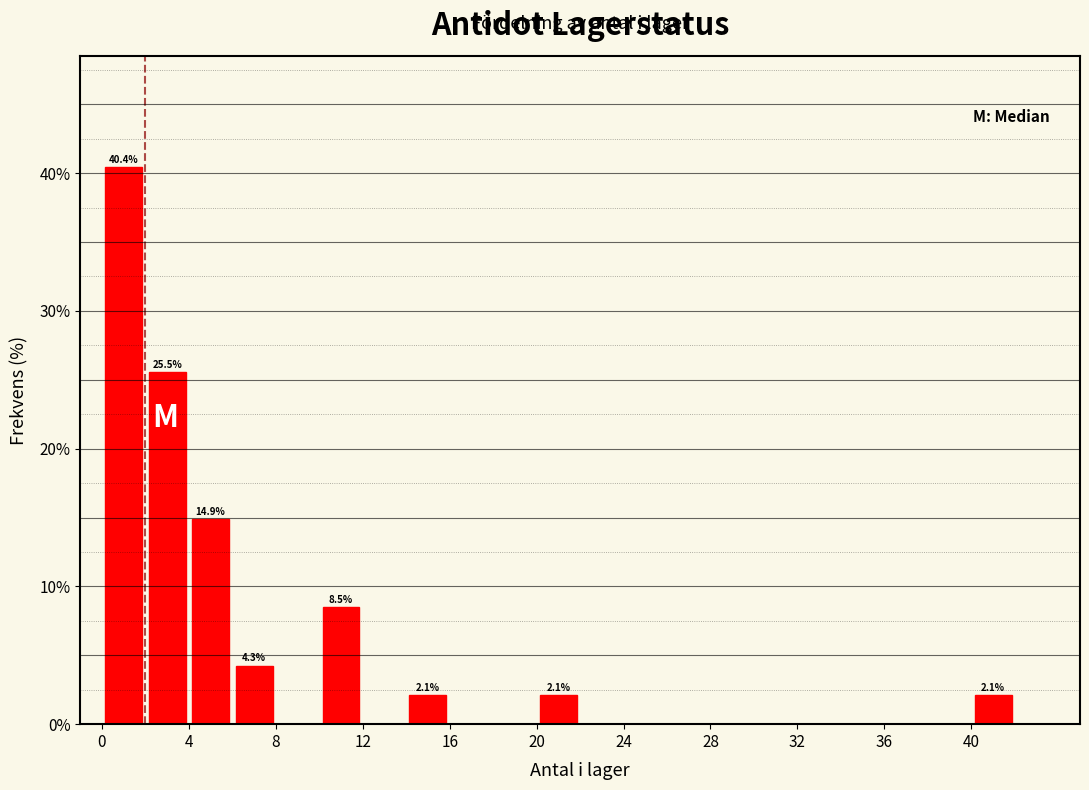

Over which range of the x-axis is the bar tallest?

0 to 2